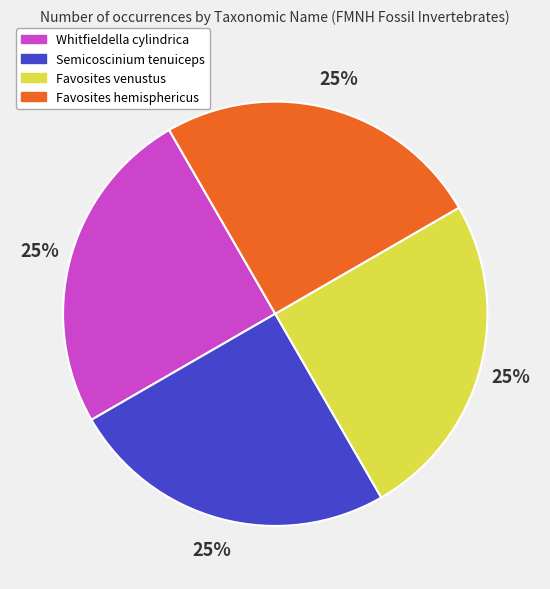

Does any single category account for the majority?

No